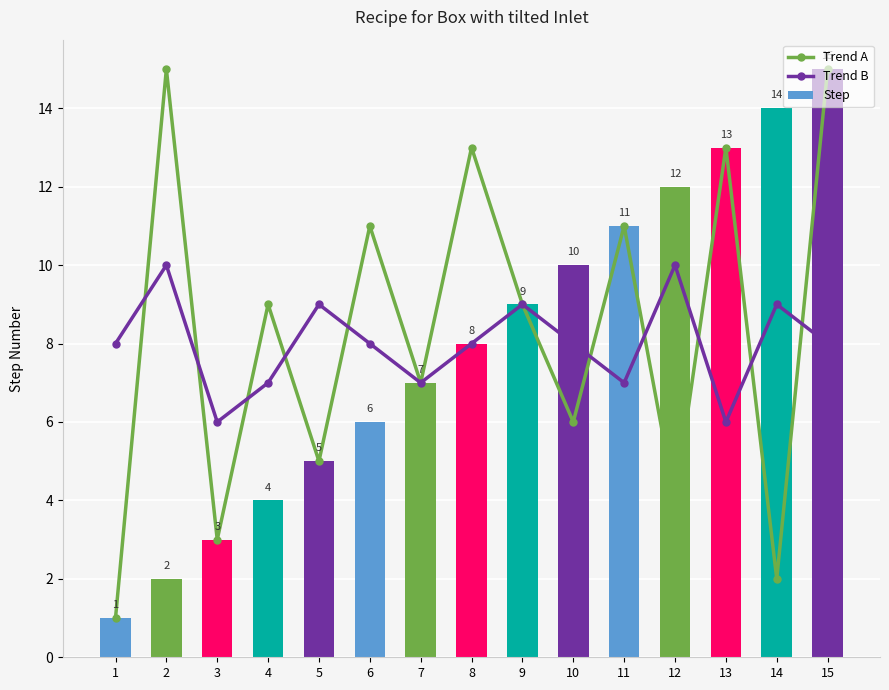

Is it true that Step equals 13 at 13?

True